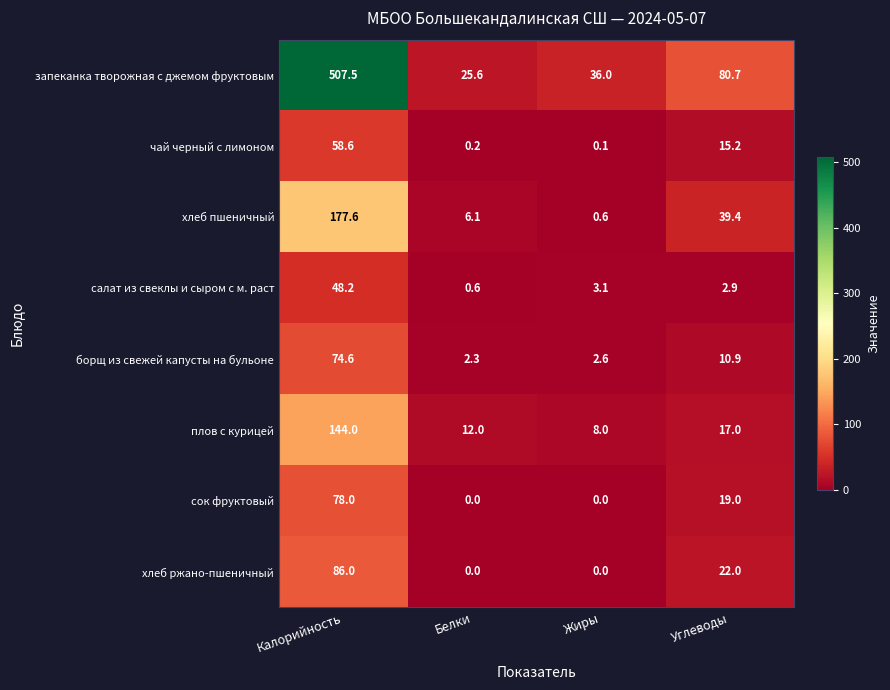

At how many categories does at least one series exceed 207?

1